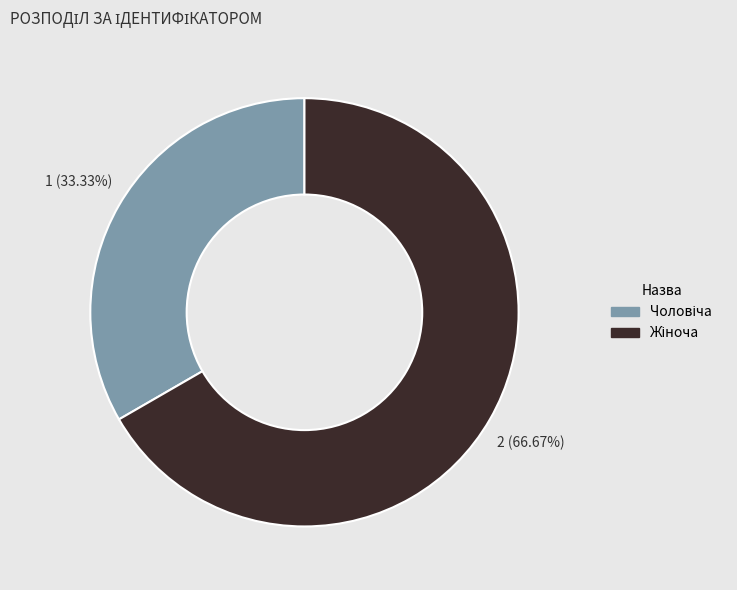

Is there a majority slice in this chart?

Yes